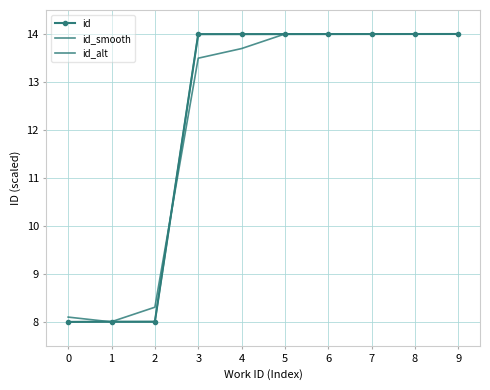

At which category is the sum across all series the highest?

9